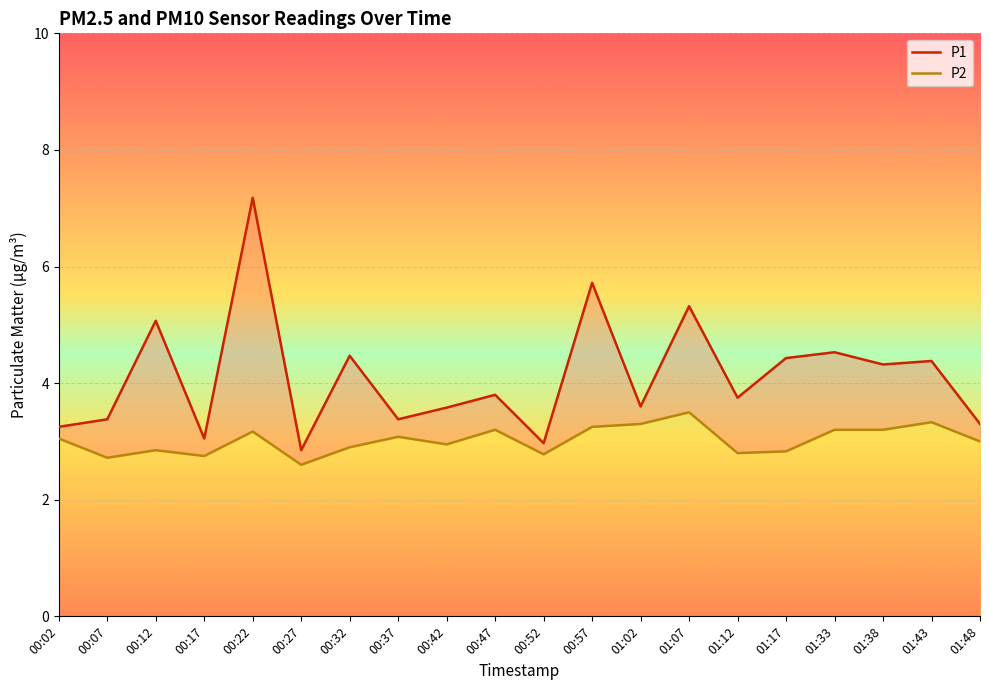

At which label does P1 first exceed 3?

00:02